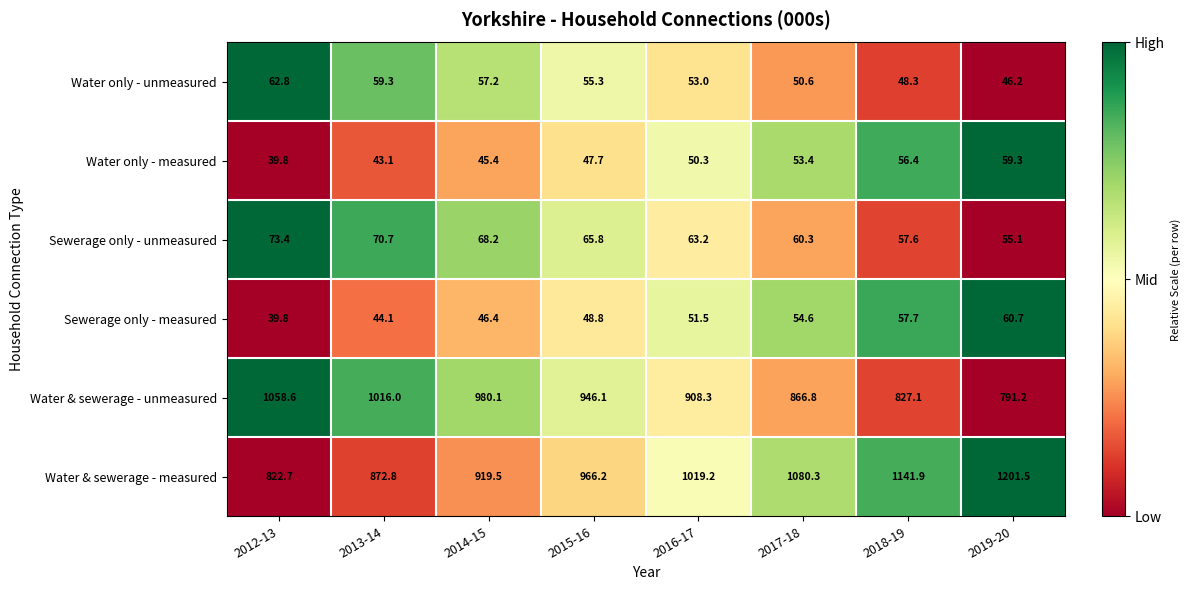

Read the Sewerage only - unmeasured value at 2019-20.

55.1